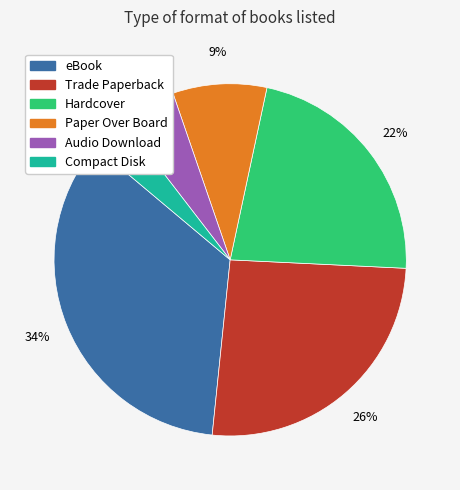

True or false: Paper Over Board accounts for 18% of the total.

False